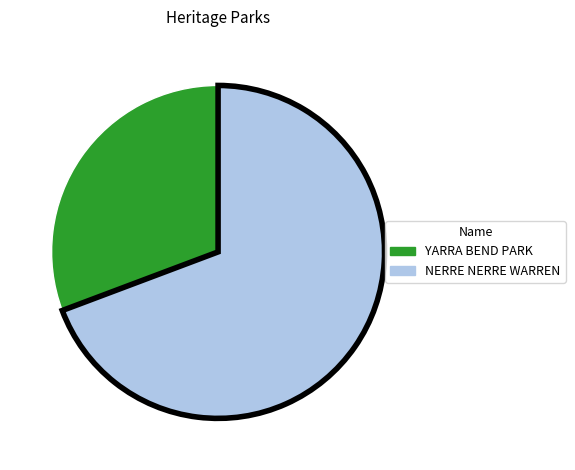

What is the smallest slice in the pie chart?

YARRA BEND PARK